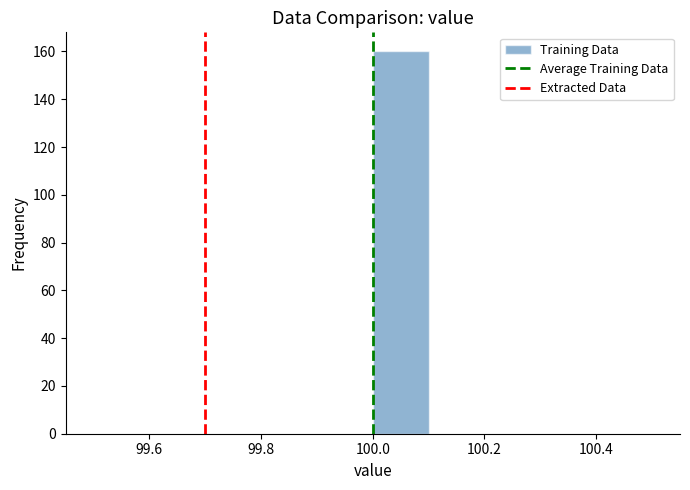

Reading left to right, transcribe this chart: for each bar, give the range it covers on the x-axis and its height. The values are not printed on the chart, so give them approximately, as read against the axis.

99.5 to 99.6: 0
99.6 to 99.7: 0
99.7 to 99.8: 0
99.8 to 99.9: 0
99.9 to 100.0: 0
100.0 to 100.1: 160
100.1 to 100.2: 0
100.2 to 100.3: 0
100.3 to 100.4: 0
100.4 to 100.5: 0